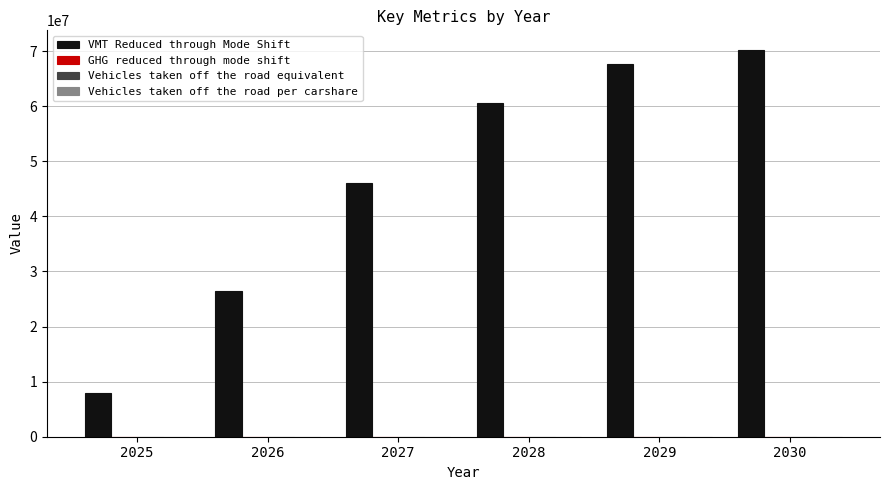

Are the bars horizontal?

No